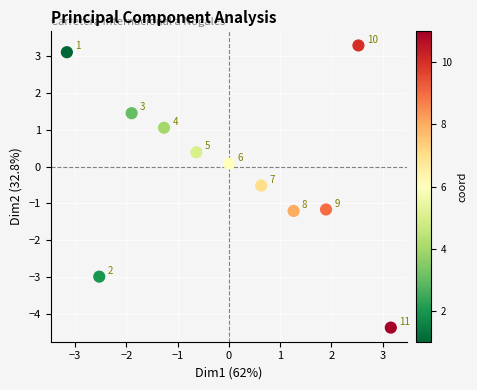

What is the range of Y values (max minus min)?

7.7